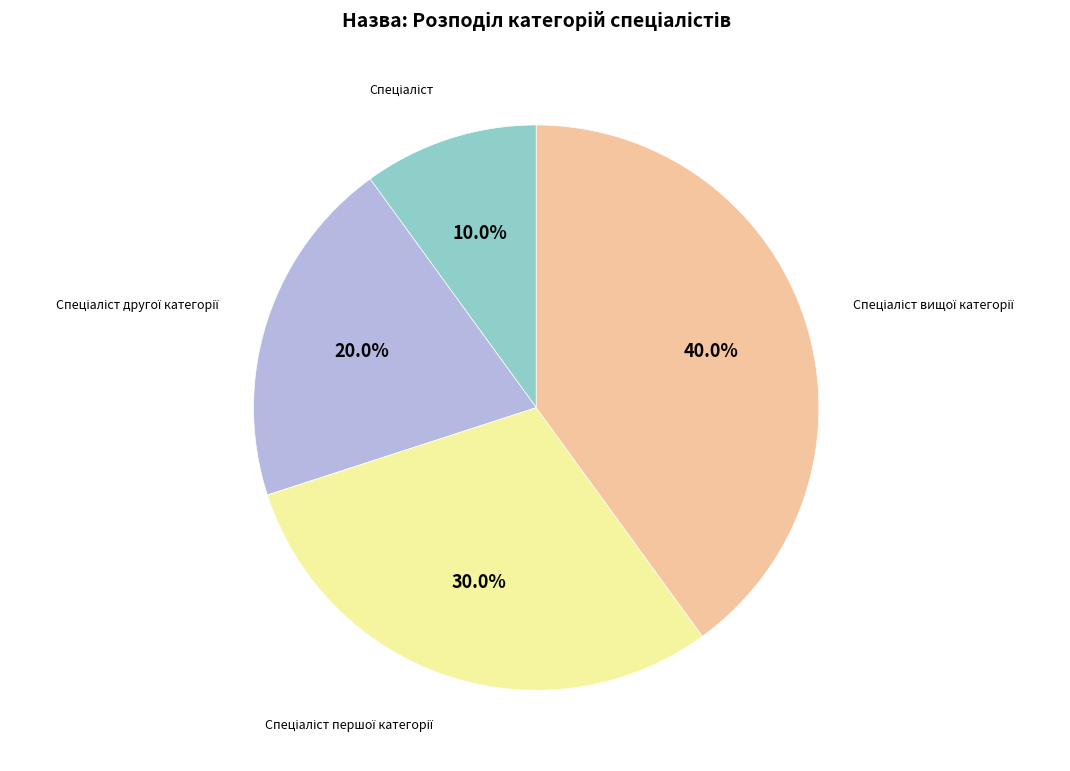

Is there any slice that represents more than half of the pie?

No